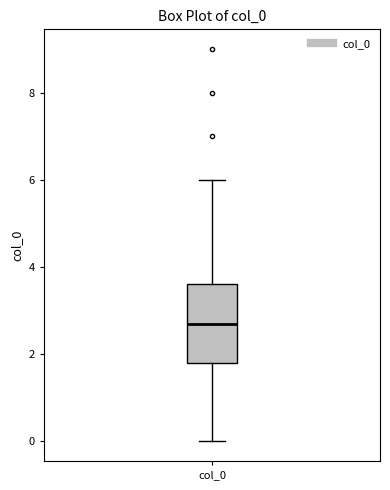

Where does the median line of the box for col_0 sit on the y-axis? The values are not printed on the chart, so give them approximately, as read against the axis.

2.8